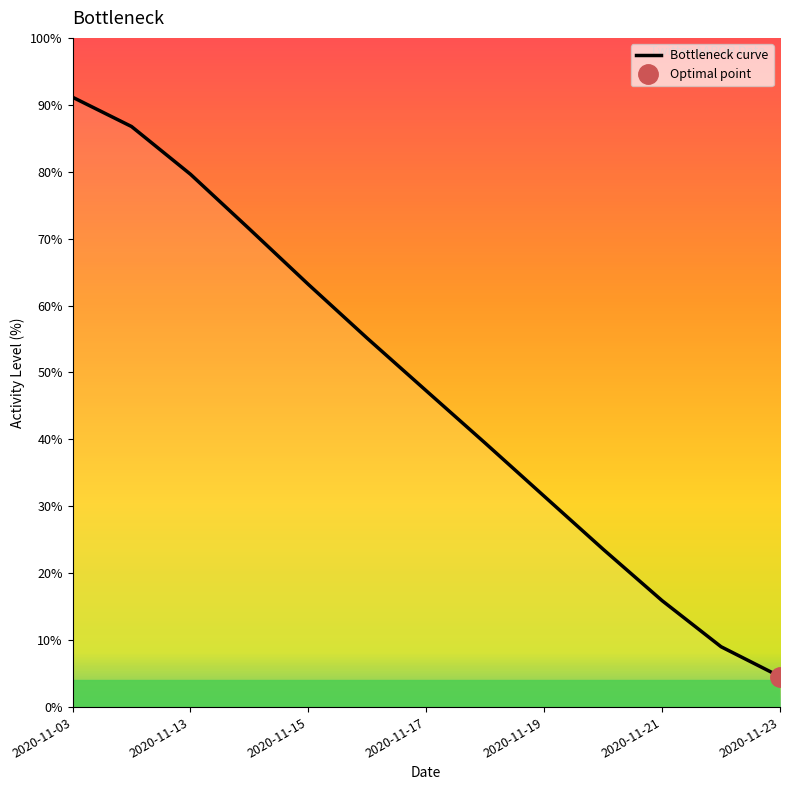

Reading right to left, list all the values displayed in this chart.

4.6	9.0	15.9	23.6	31.5	39.4	47.3	55.1	63.2	71.4	79.6	86.8	91.1